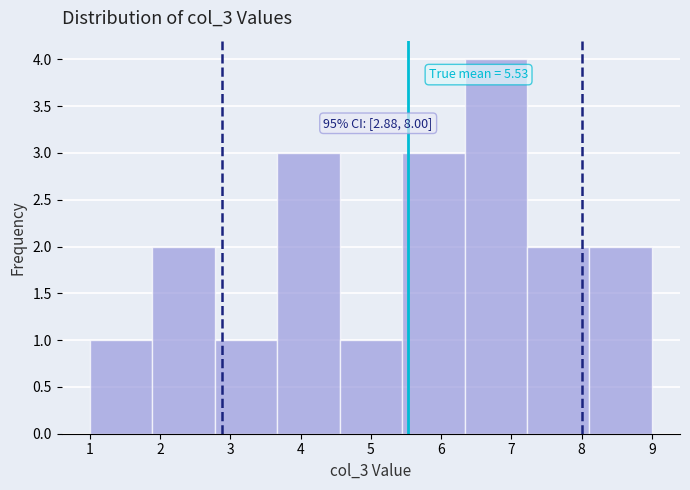

Over which range of the x-axis is the bar tallest?

6.3 to 7.2